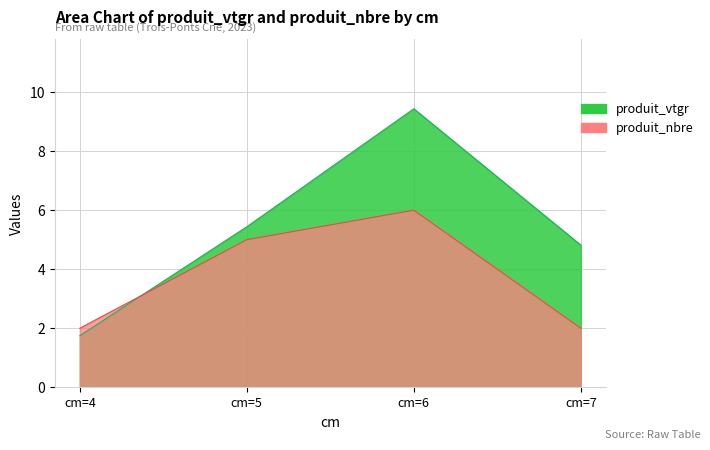

Reading left to right, transcribe all the data shown in this chart.

produit_vtgr: cm=4=1.7	cm=5=5.4	cm=6=9.4	cm=7=4.8
produit_nbre: cm=4=2.0	cm=5=5.0	cm=6=6.0	cm=7=2.0